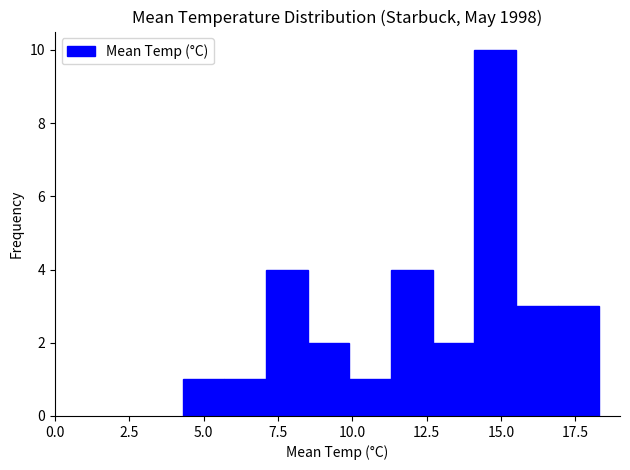

Around what value on the x-axis is the tallest bar? Give the approximate position of its centre, as read against the axis.

15.0